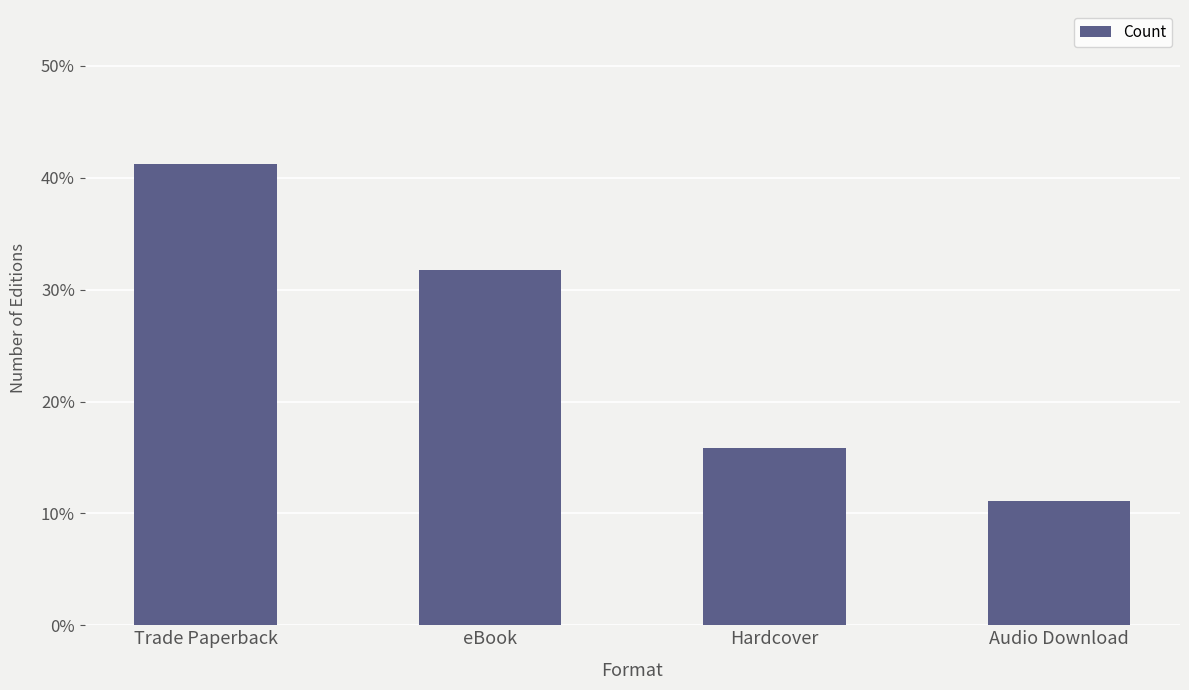

What is the label of the 2nd bar from the left?

eBook